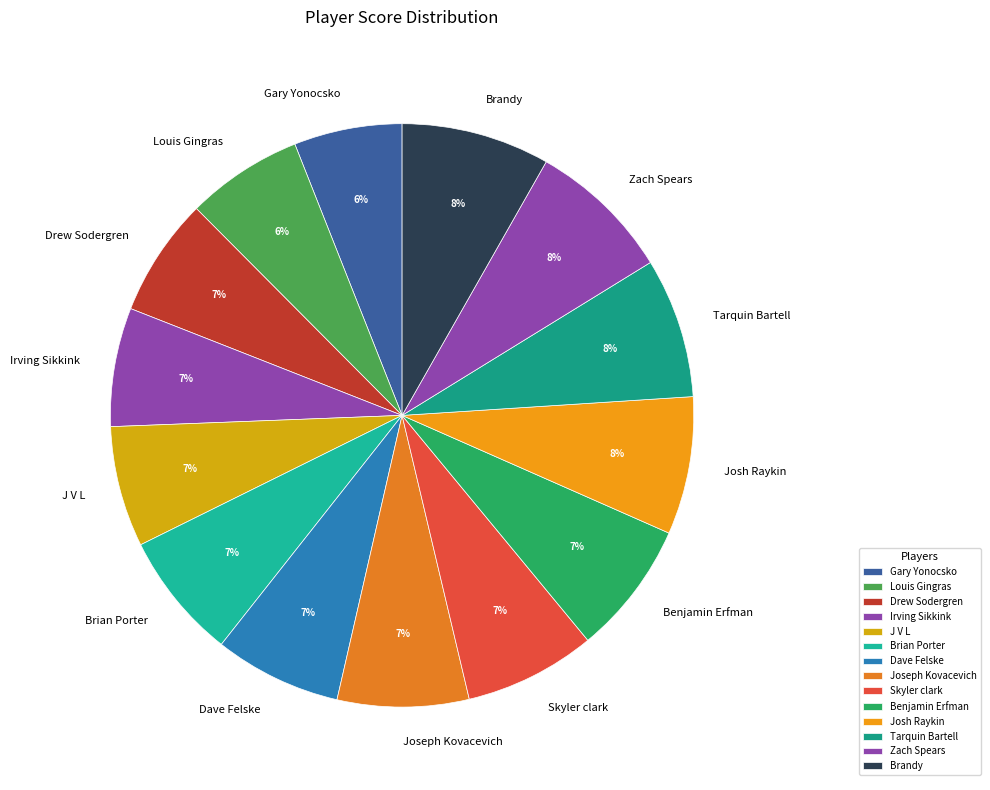

To the nearest percent, what portion does Louis Gingras represent?

6%